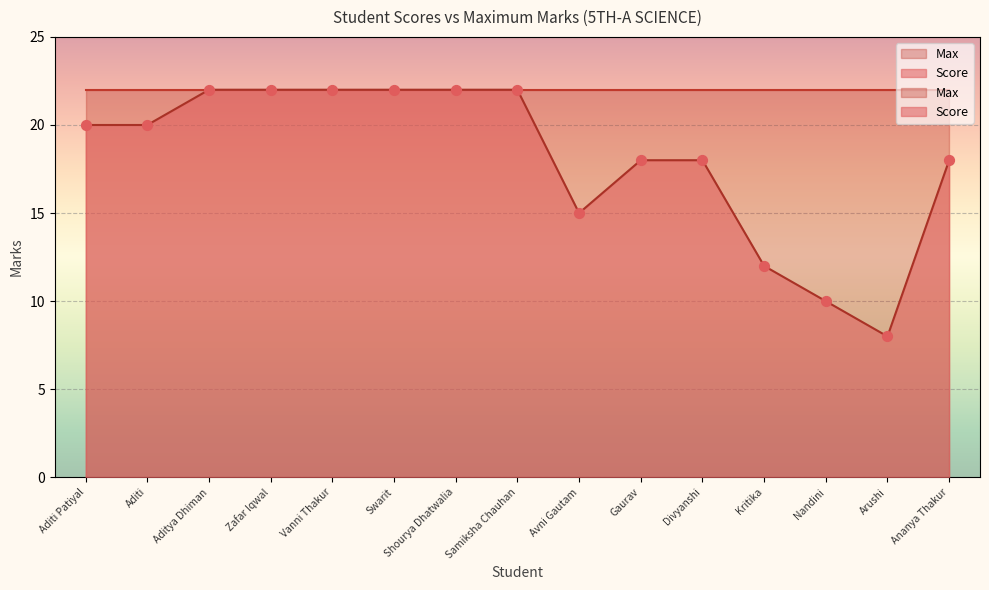

What is the ratio of the value at Avni Gautam to the value at Swarit?

0.7